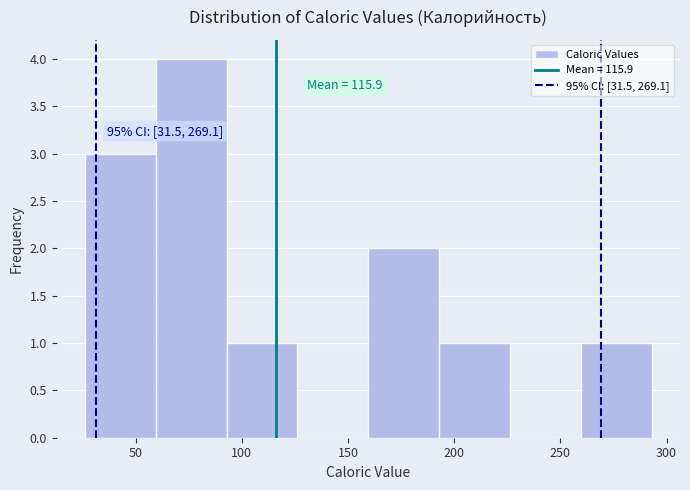

Which range on the x-axis has the tallest bar?

60 to 95